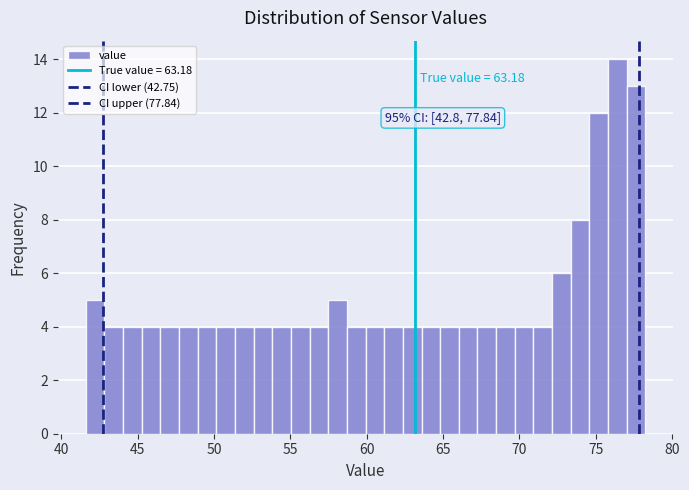

Around what value on the x-axis is the tallest bar? Give the approximate position of its centre, as read against the axis.

76.5